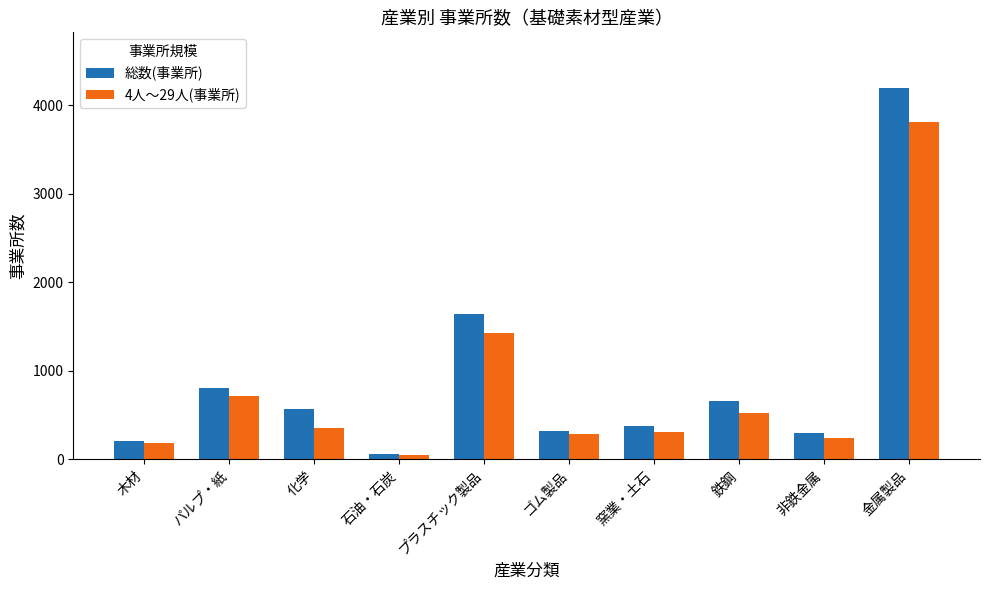

What is the value of the 総数(事業所) bar at the 9th from the left?

296